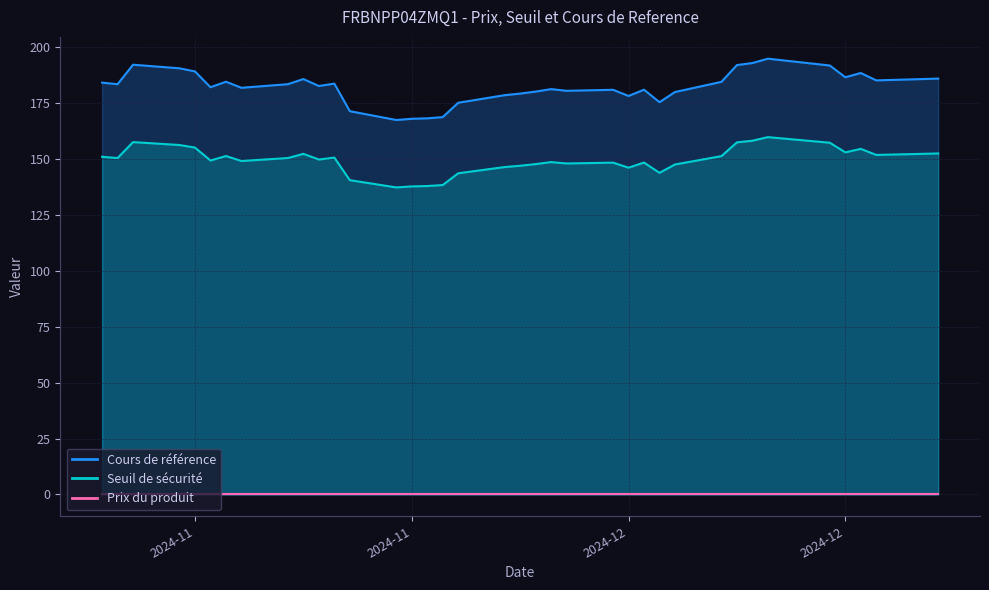

What is the difference between the highest and lowest values at 2024-11-07?

184.4